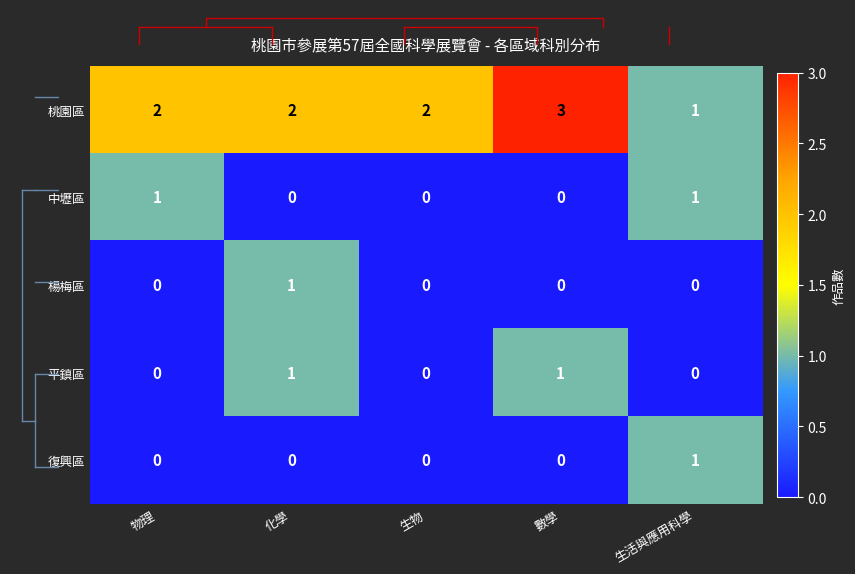

How many 桃園區 values are between 2 and 3?

4